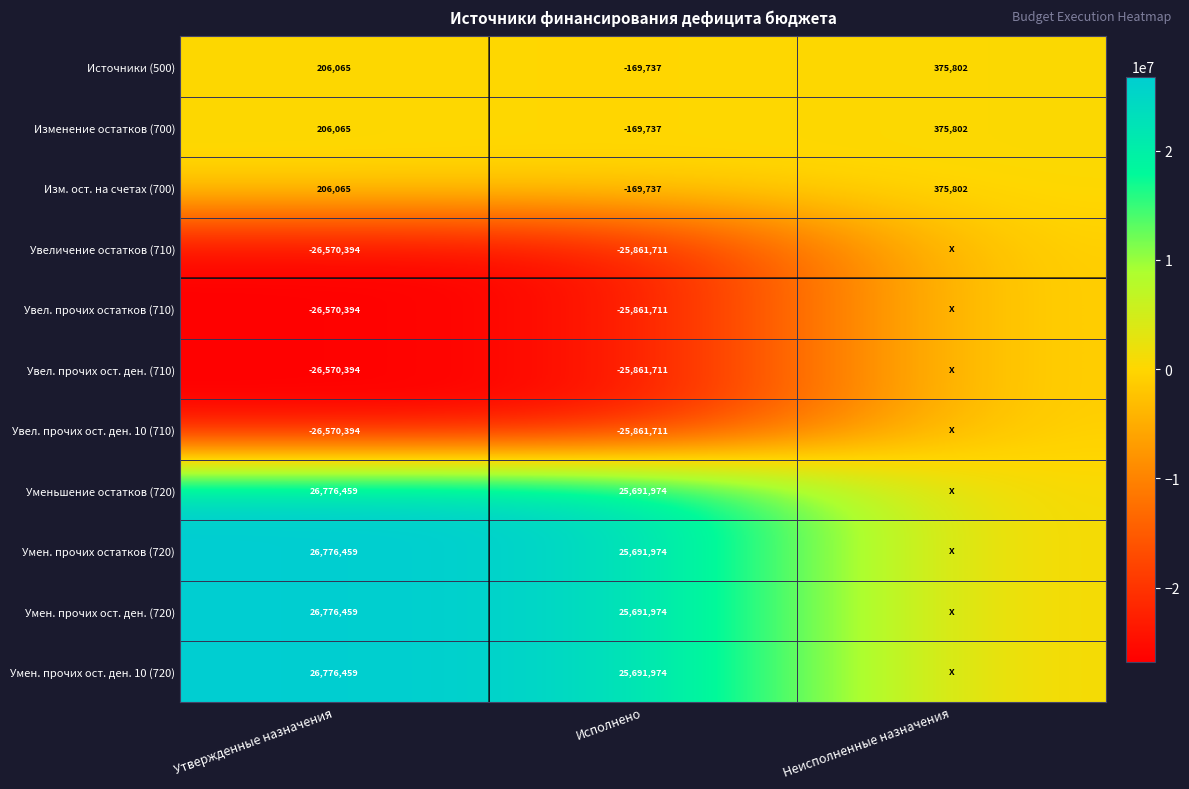

Rank the categories by Изм. ост. на счетах (700) value from highest to lowest.

Неисполненные назначения, Утвержденные назначения, Исполнено